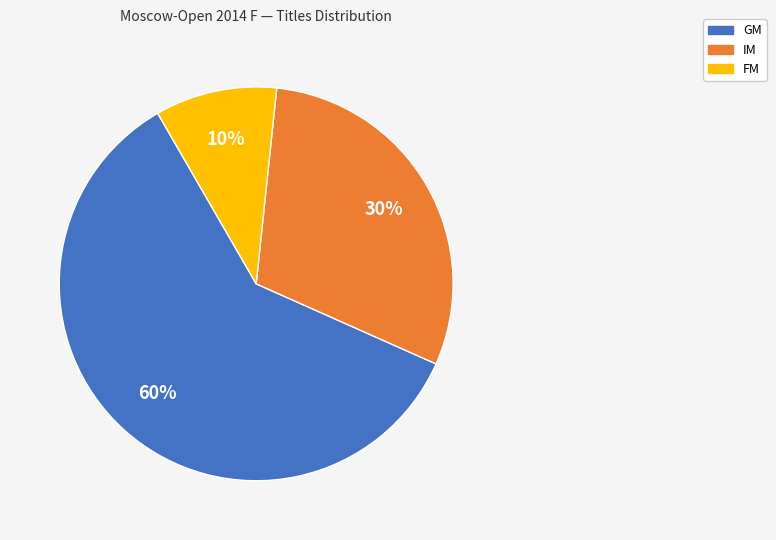

Between FM and GM, which is larger?

GM